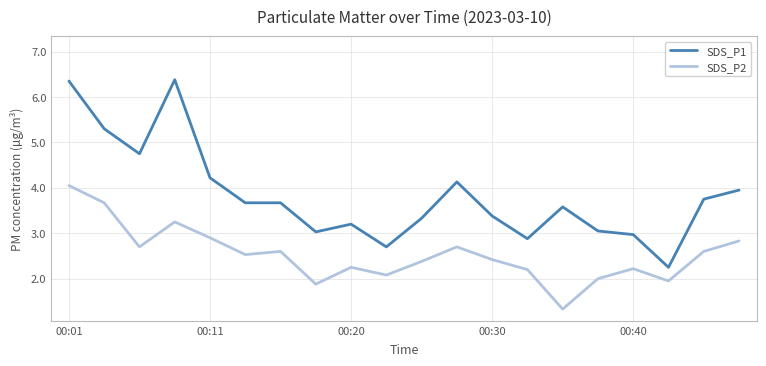

Which series has the widest spread of values?

SDS_P1